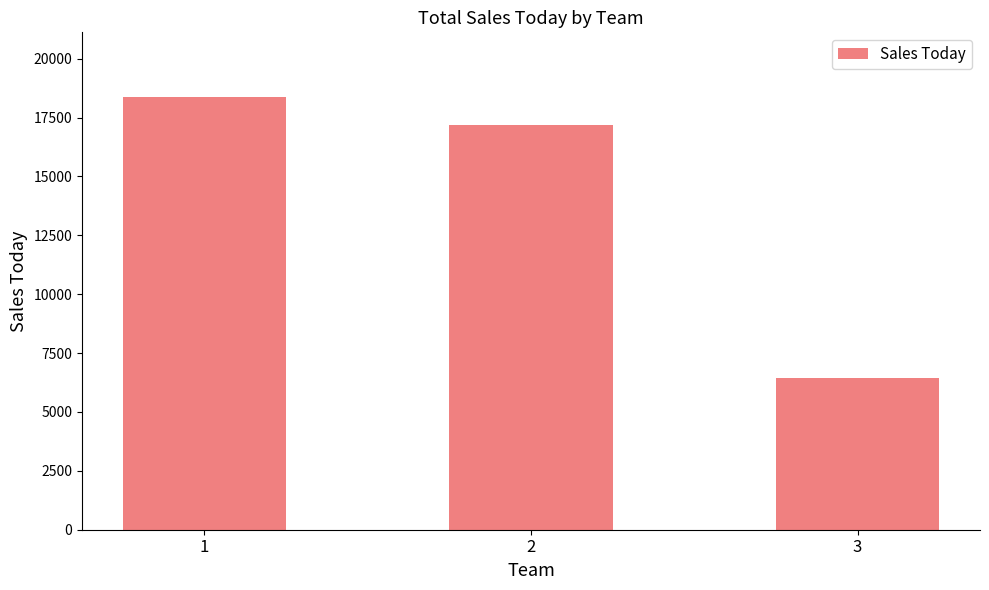

Approximately how many times larger is the value at 3 compared to 2?

0.4